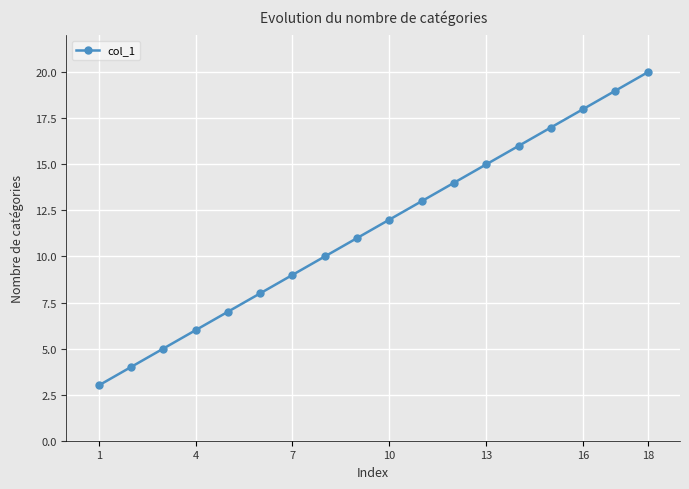

What is the average value?

12